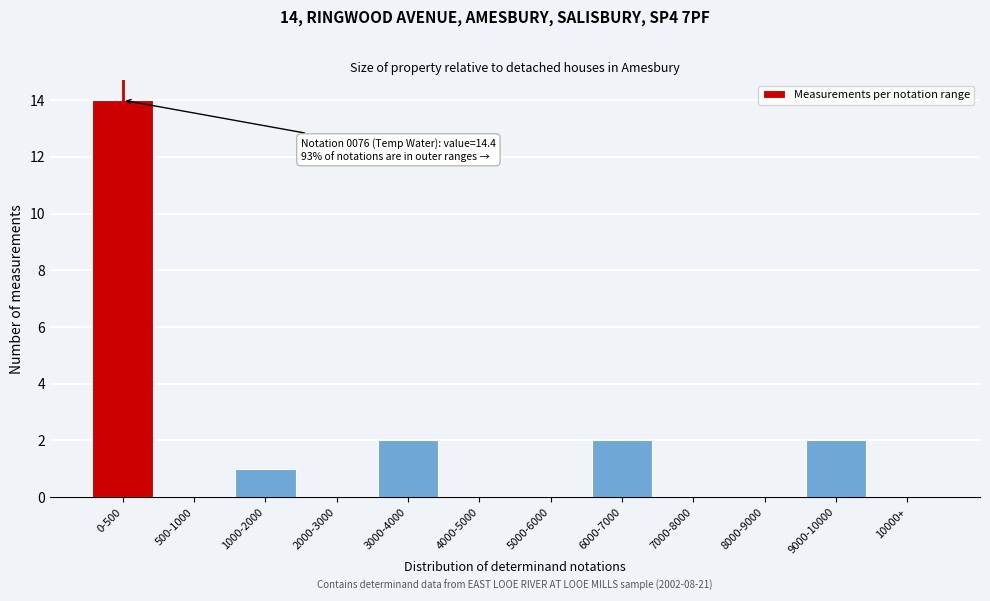

Reading right to left, list all the values displayed in this chart.

10000+=0	9000-10000=2	8000-9000=0	7000-8000=0	6000-7000=2	5000-6000=0	4000-5000=0	3000-4000=2	2000-3000=0	1000-2000=1	500-1000=0	0-500=14